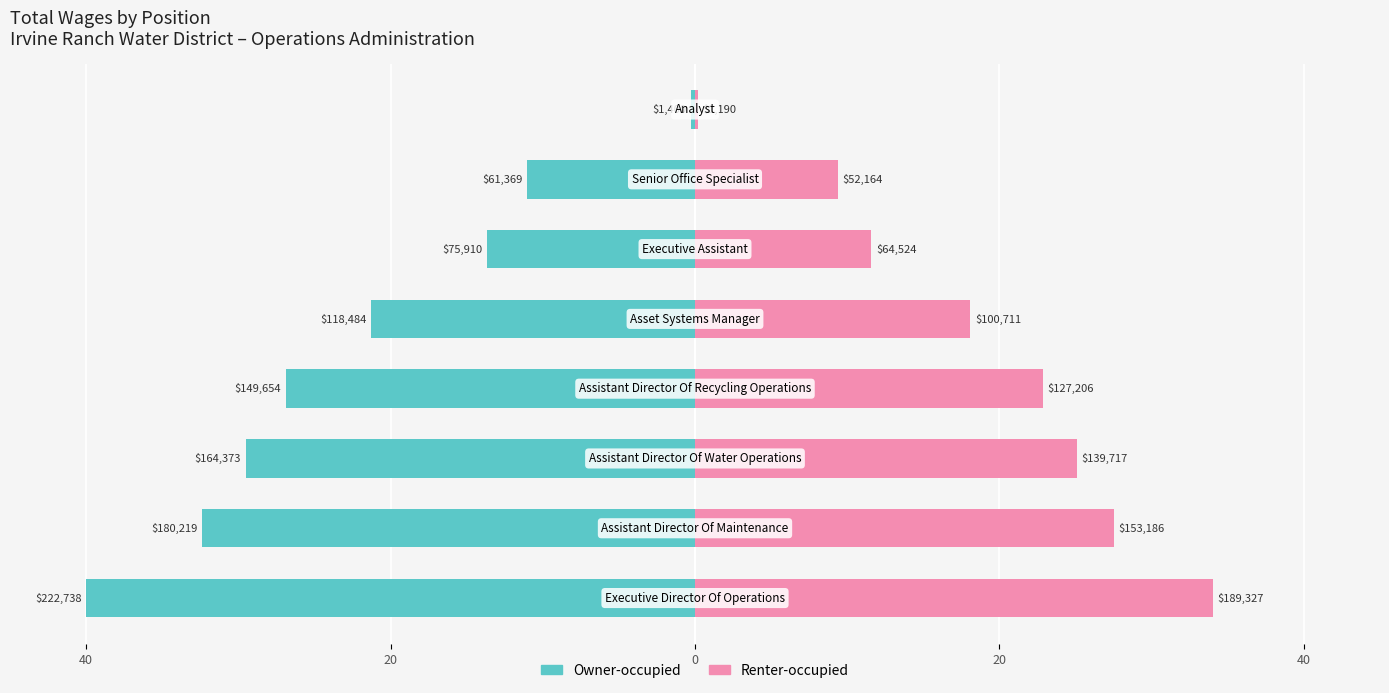

What is the greatest value displayed?

34.0